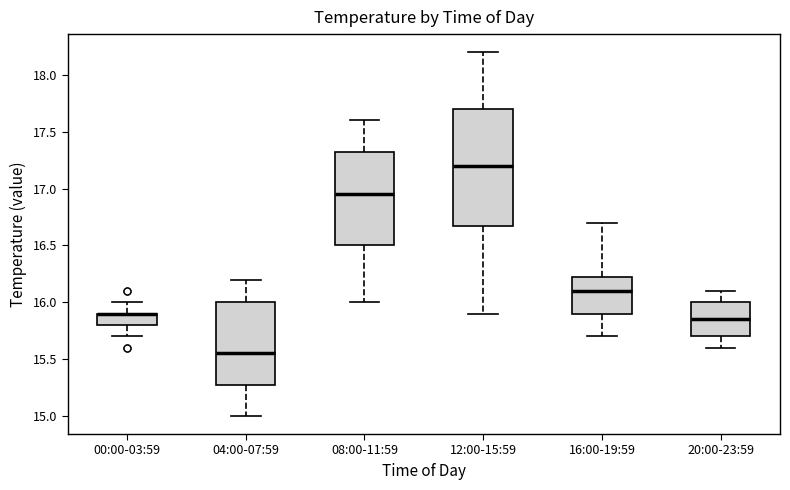

Reading left to right, transcribe this box plot: for each box, give where its median line is, the range the box spans, and where its two whiskers end, as read against the y-axis. The values are not printed on the chart, so give them approximately, as read against the axis.

00:00-03:59: median 15.90 (drawn on the box's upper edge), box 15.80 to 15.90, whiskers 15.70 to 16.00
04:00-07:59: median 15.55, box 15.30 to 16.00, whiskers 15.00 to 16.20
08:00-11:59: median 16.95, box 16.50 to 17.35, whiskers 16.00 to 17.60
12:00-15:59: median 17.20, box 16.70 to 17.70, whiskers 15.90 to 18.20
16:00-19:59: median 16.10, box 15.90 to 16.25, whiskers 15.70 to 16.70
20:00-23:59: median 15.85, box 15.70 to 16.00, whiskers 15.60 to 16.10